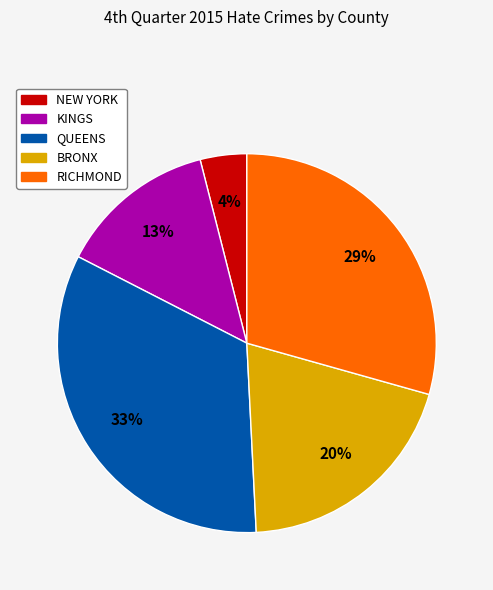

Do QUEENS and RICHMOND together represent more than half of the pie?

Yes